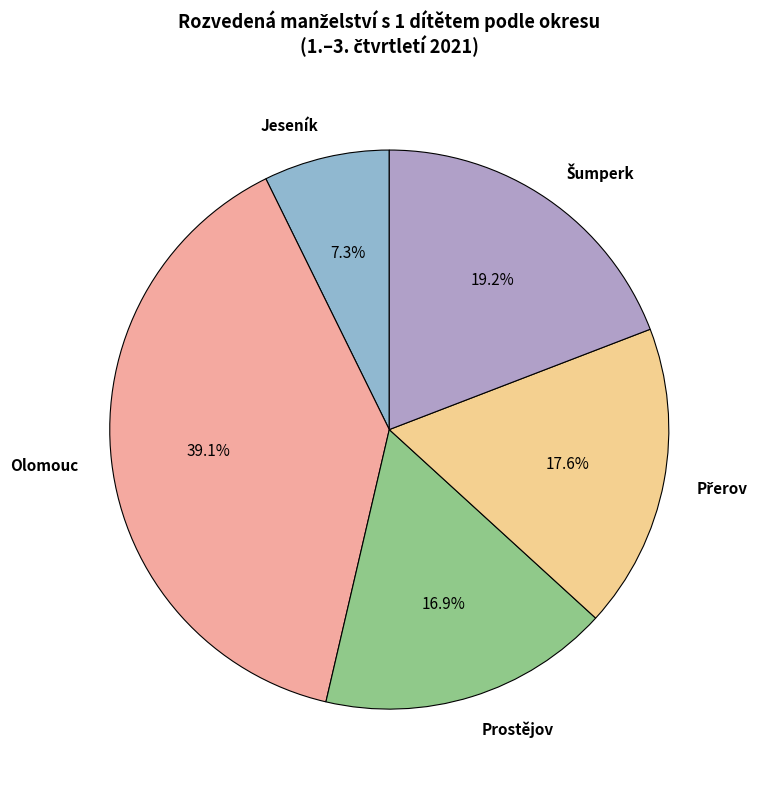

Does Jeseník account for over 50% of the chart?

No